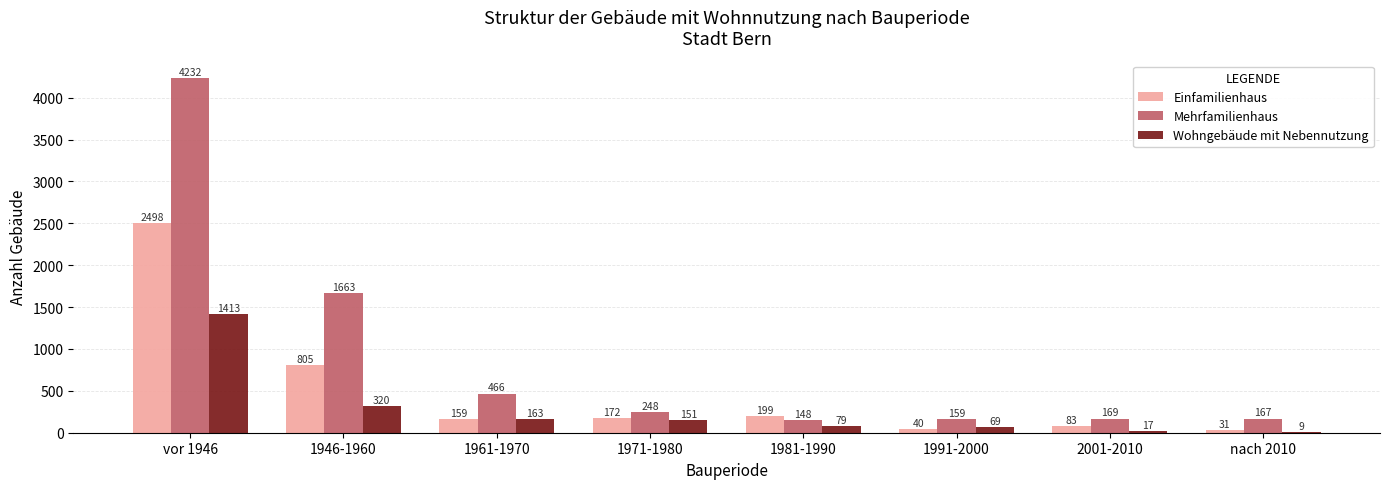

Where is Wohngebäude mit Nebennutzung nearest to the value 711?

1946-1960